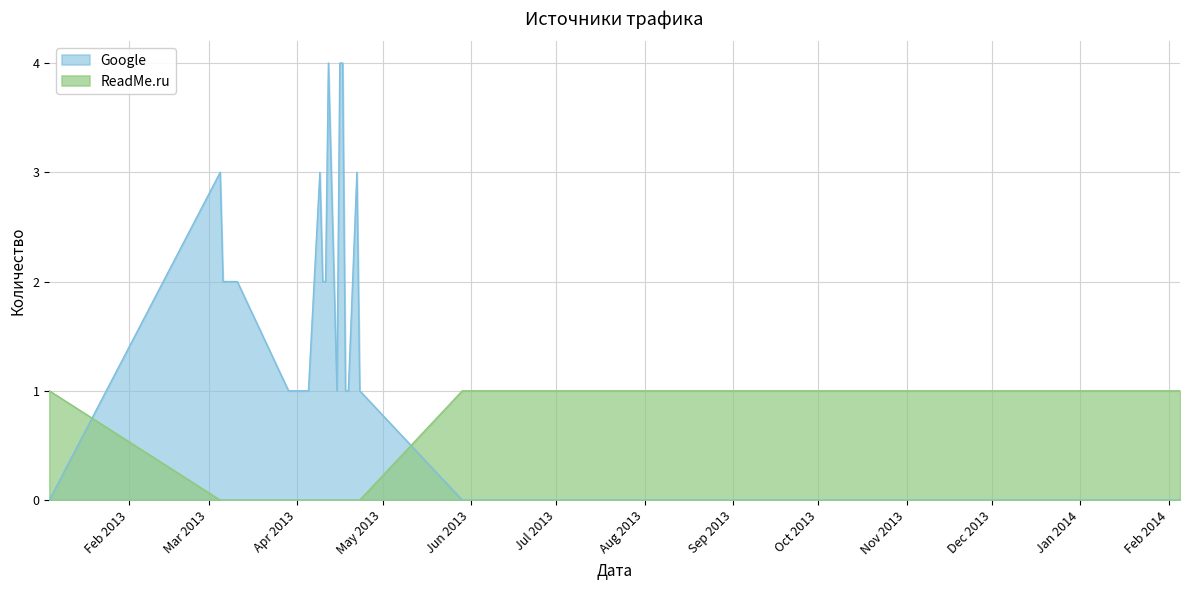

What is the maximum value shown in the chart?

4